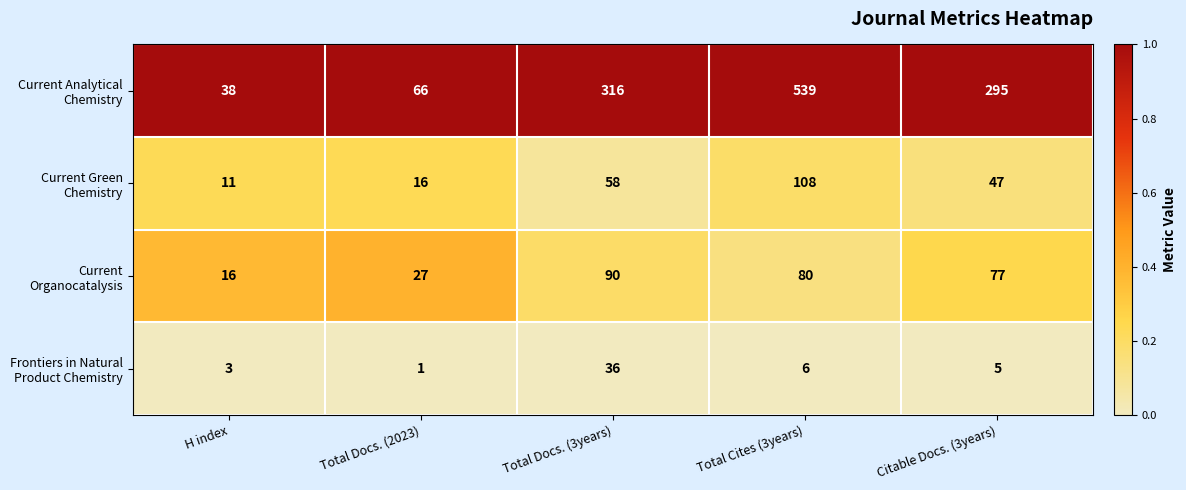

What is the total value across all series at H index?

68